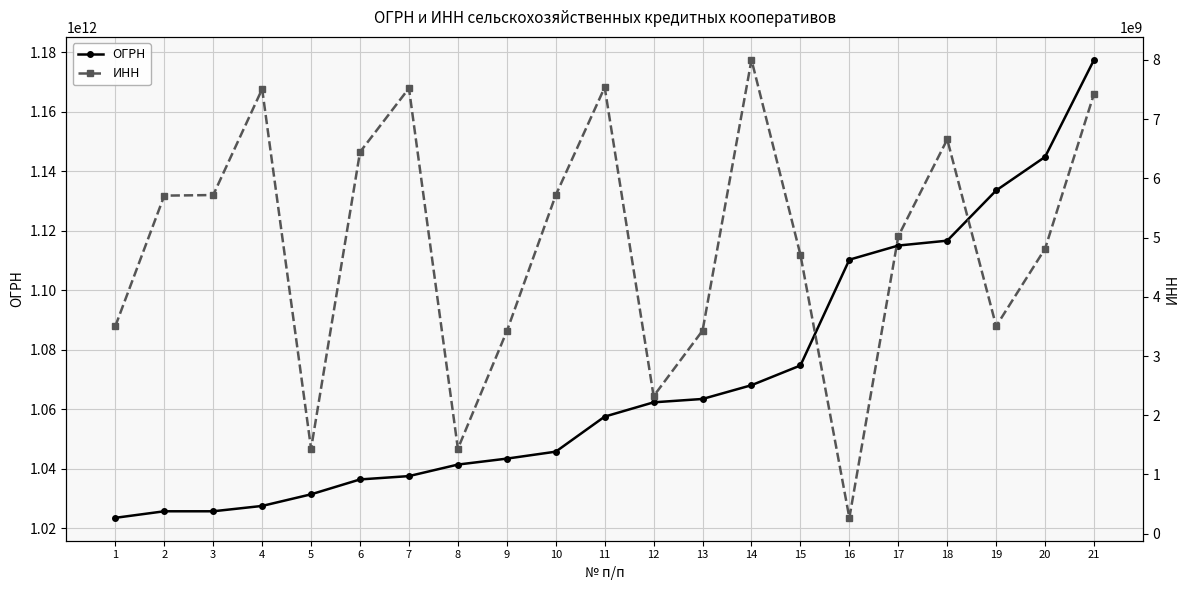

Between 12 and 18, which series saw the biggest shift?

ОГРН